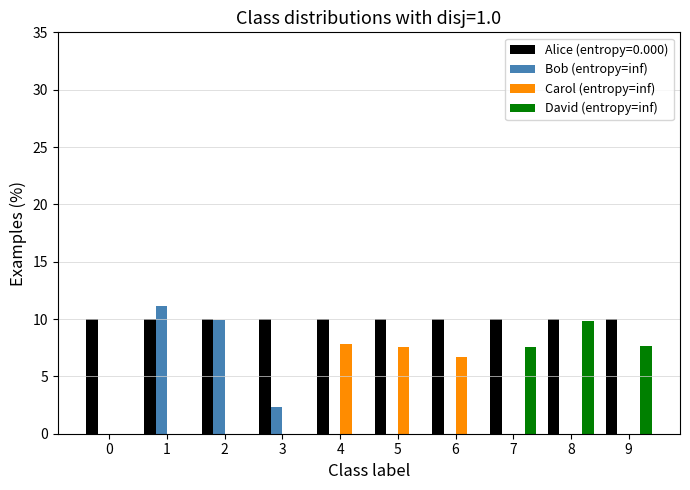

What is the average value of the Carol (entropy=inf) series?

2.2